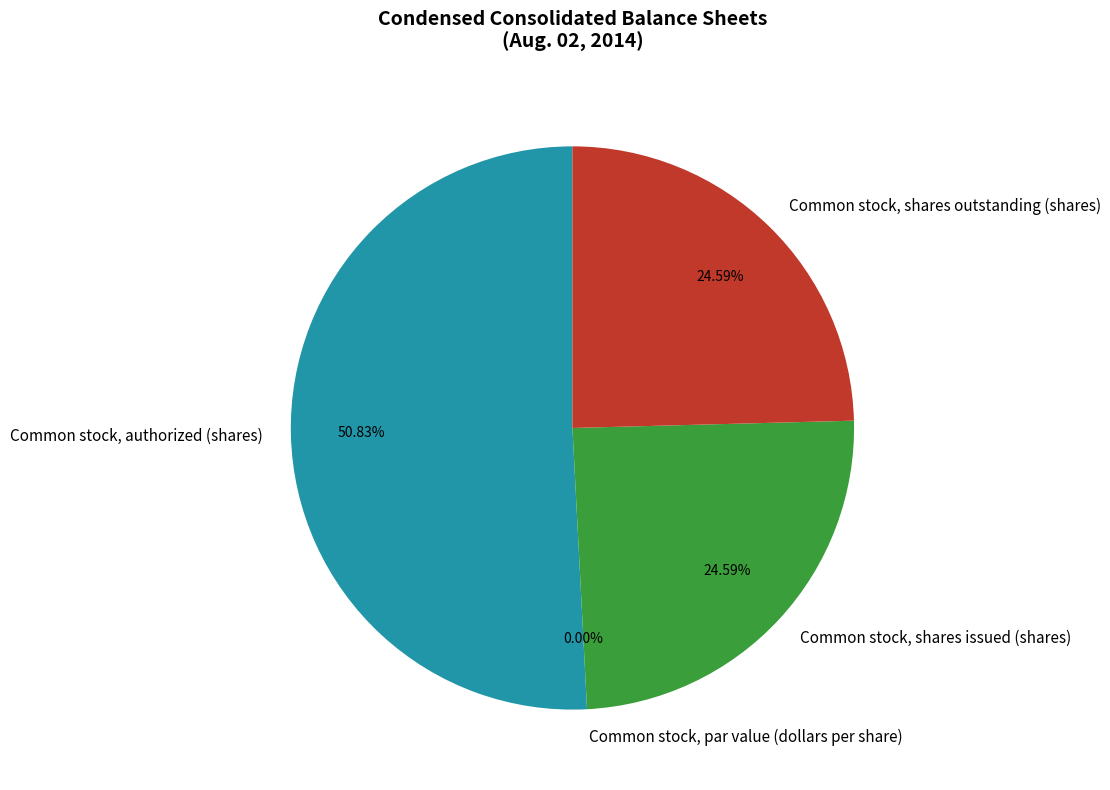

To the nearest percent, what is the difference between the largest and smallest slice percentages?

51%